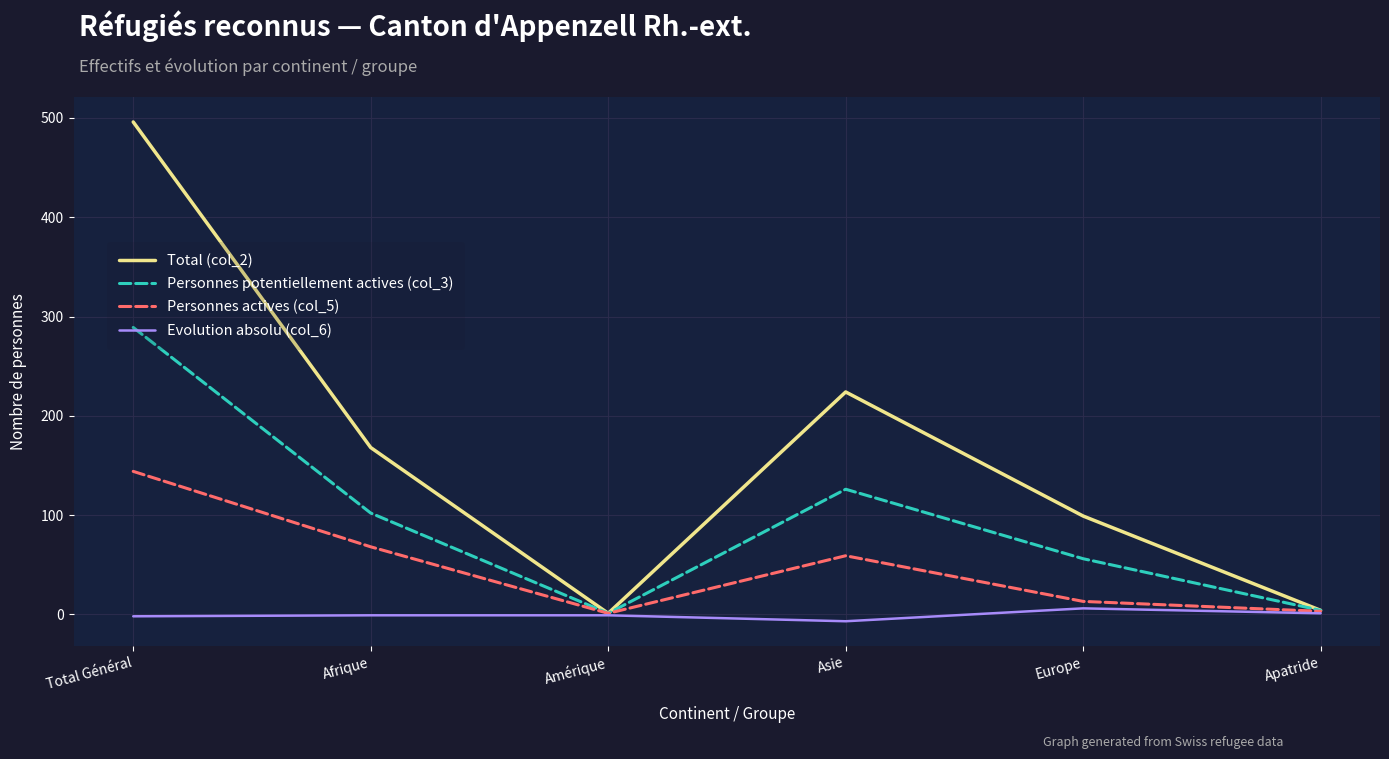

The value of Personnes actives (col_5) at Afrique is 68. True or false?

True